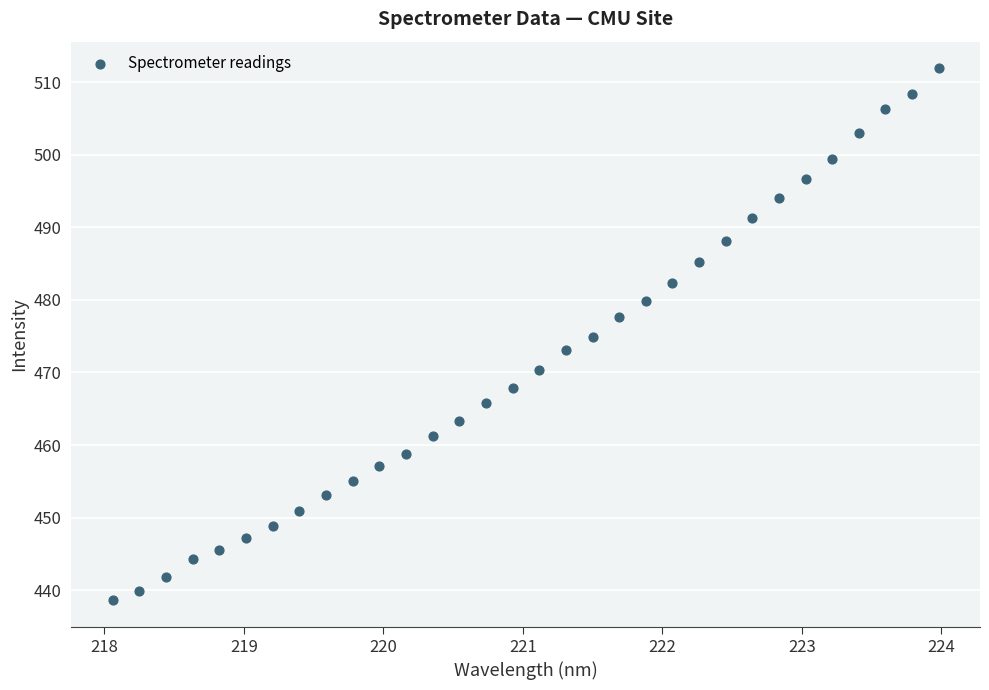

What is the range of X values (max minus min)?

5.9